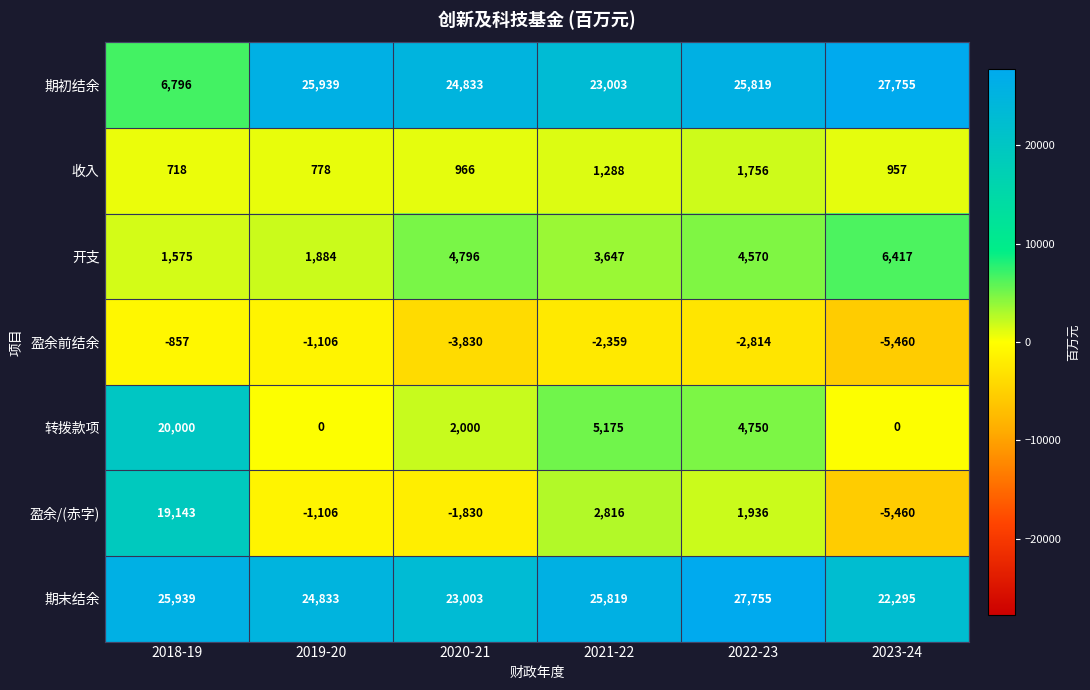

What is the greatest value displayed?

27755